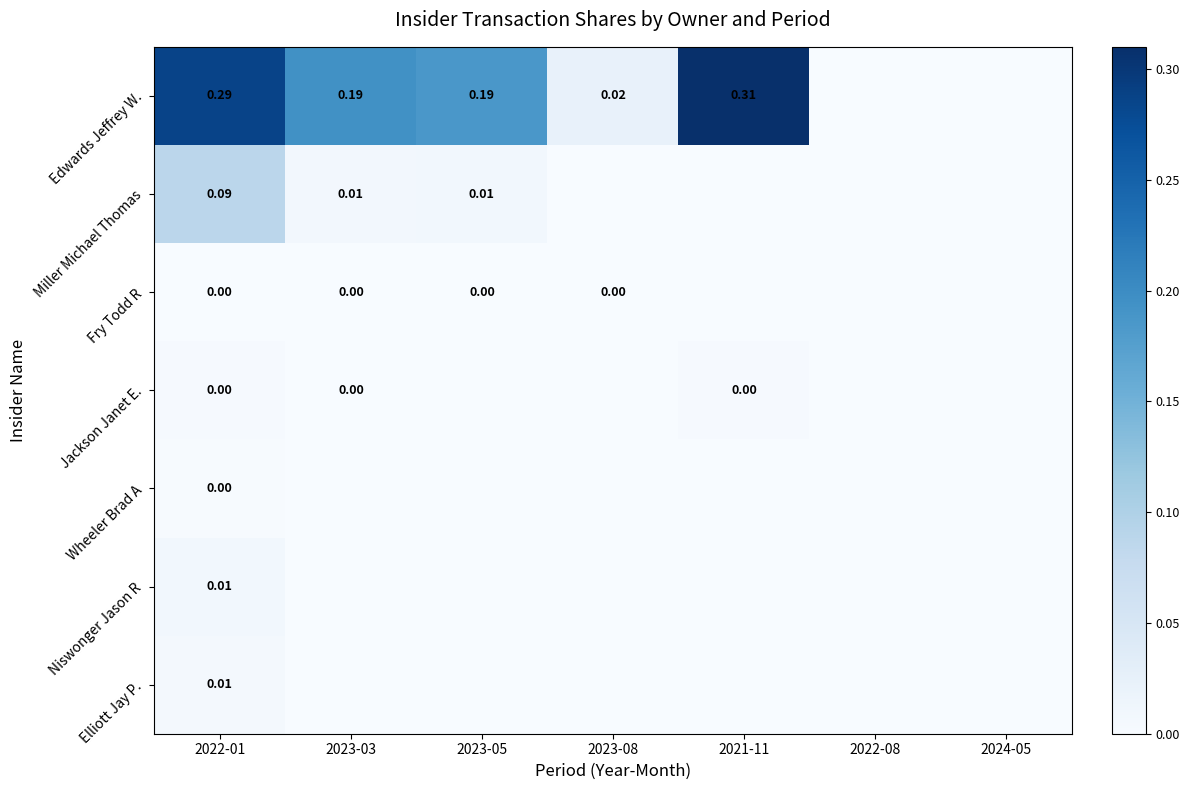

List the labels in order of Jackson Janet E. value, largest first.

2022-01, 2021-11, 2023-03, 2023-05, 2023-08, 2022-08, 2024-05